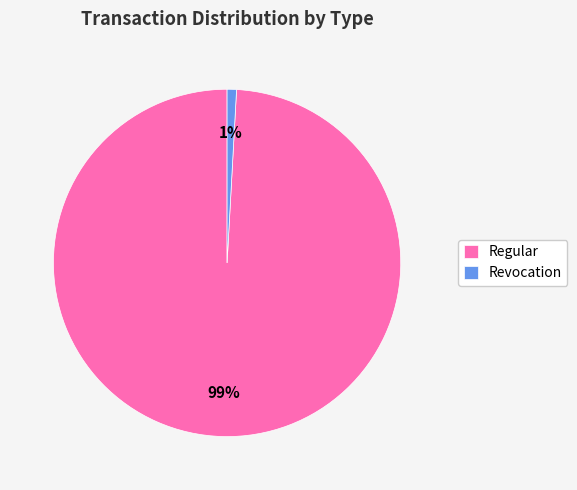

Is there any slice that represents more than half of the pie?

Yes